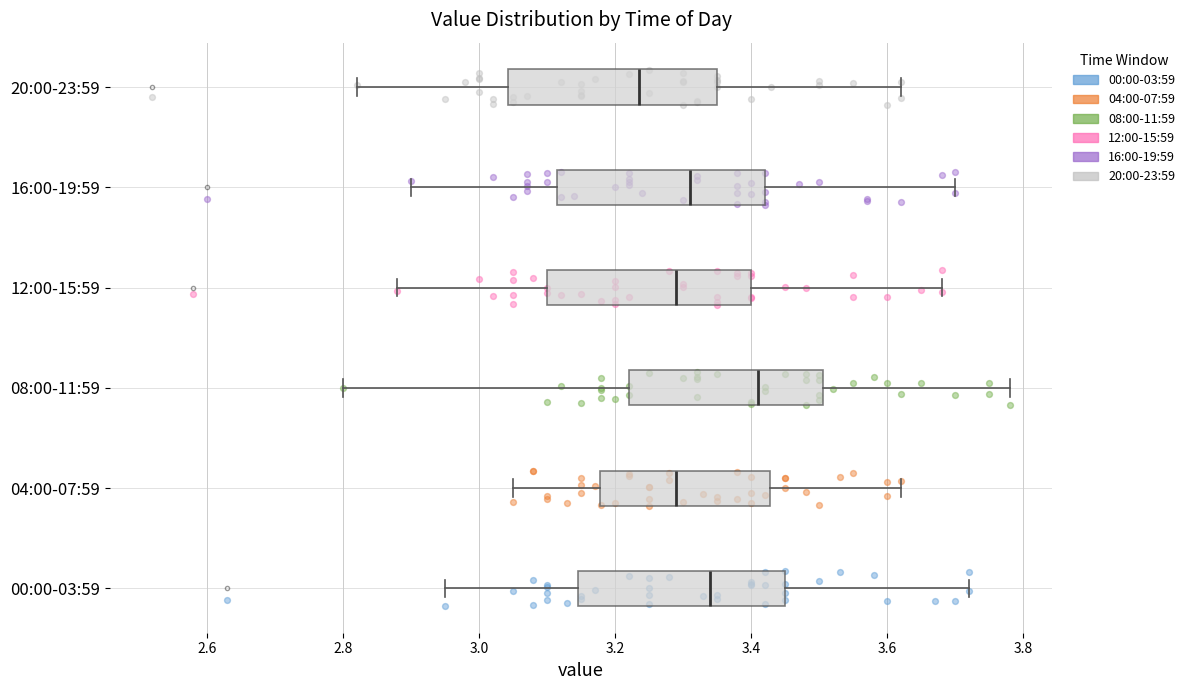

Which box's median line is the furthest to the right?

08:00-11:59